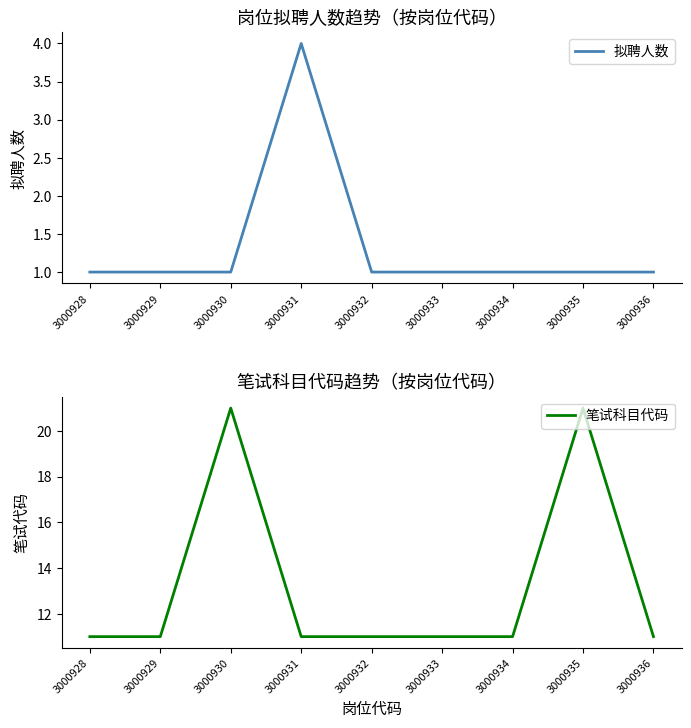

True or false: 笔试科目代码 and 拟聘人数 cross at least once.

False